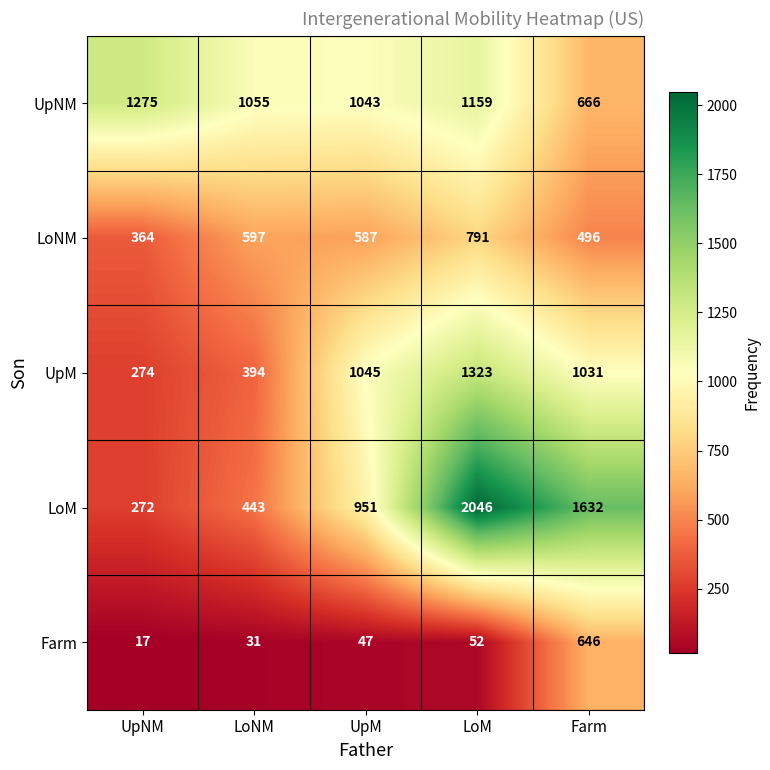

Reading right to left, transcribe all the data shown in this chart.

UpNM: Farm=666	LoM=1159	UpM=1043	LoNM=1055	UpNM=1275
LoNM: Farm=496	LoM=791	UpM=587	LoNM=597	UpNM=364
UpM: Farm=1031	LoM=1323	UpM=1045	LoNM=394	UpNM=274
LoM: Farm=1632	LoM=2046	UpM=951	LoNM=443	UpNM=272
Farm: Farm=646	LoM=52	UpM=47	LoNM=31	UpNM=17